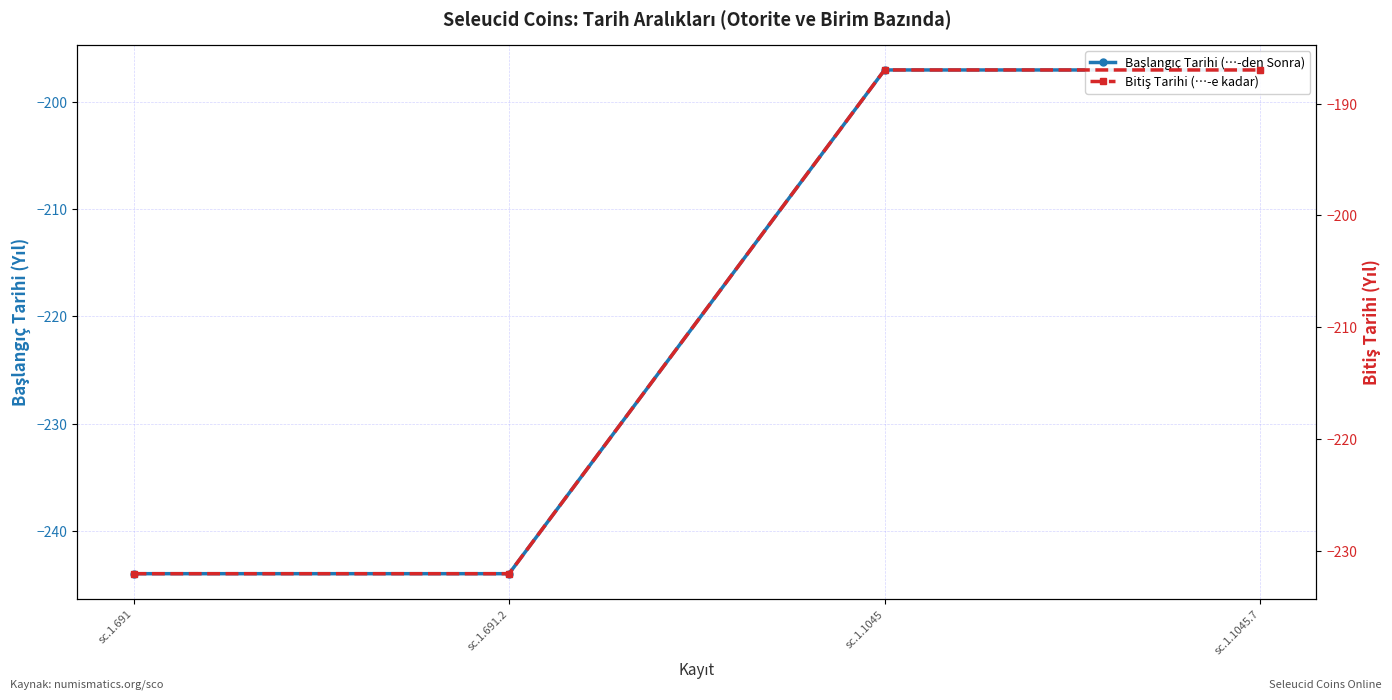

Between sc.1.1045 and sc.1.691.2, which is larger?

sc.1.1045